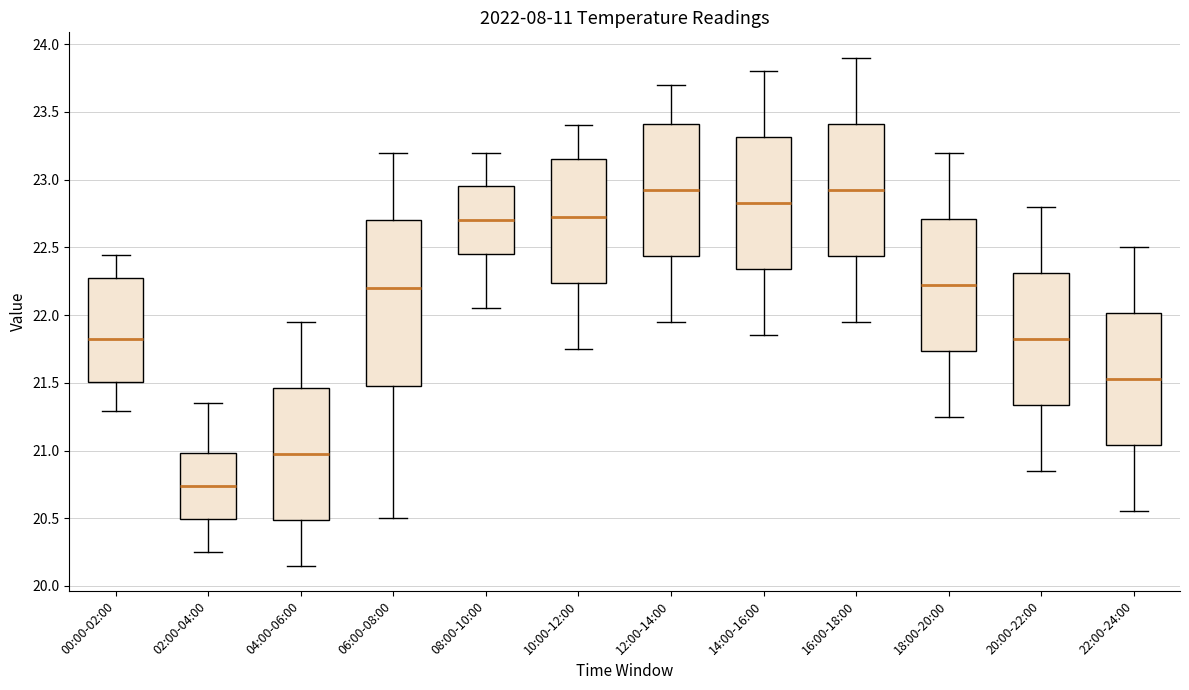

Reading left to right, transcribe this box plot: for each box, give where its median line is, the range the box spans, and where its two whiskers end, as read against the y-axis. The values are not printed on the chart, so give them approximately, as read against the axis.

00:00-02:00: median 21.85, box 21.50 to 22.30, whiskers 21.30 to 22.45
02:00-04:00: median 20.75, box 20.50 to 21.00, whiskers 20.25 to 21.35
04:00-06:00: median 21.00, box 20.50 to 21.45, whiskers 20.15 to 21.95
06:00-08:00: median 22.20, box 21.50 to 22.70, whiskers 20.50 to 23.20
08:00-10:00: median 22.70, box 22.45 to 22.95, whiskers 22.05 to 23.20
10:00-12:00: median 22.75, box 22.25 to 23.15, whiskers 21.75 to 23.40
12:00-14:00: median 22.95, box 22.45 to 23.40, whiskers 21.95 to 23.70
14:00-16:00: median 22.85, box 22.35 to 23.30, whiskers 21.85 to 23.80
16:00-18:00: median 22.95, box 22.45 to 23.40, whiskers 21.95 to 23.90
18:00-20:00: median 22.25, box 21.75 to 22.70, whiskers 21.25 to 23.20
20:00-22:00: median 21.85, box 21.35 to 22.30, whiskers 20.85 to 22.80
22:00-24:00: median 21.55, box 21.05 to 22.00, whiskers 20.55 to 22.50